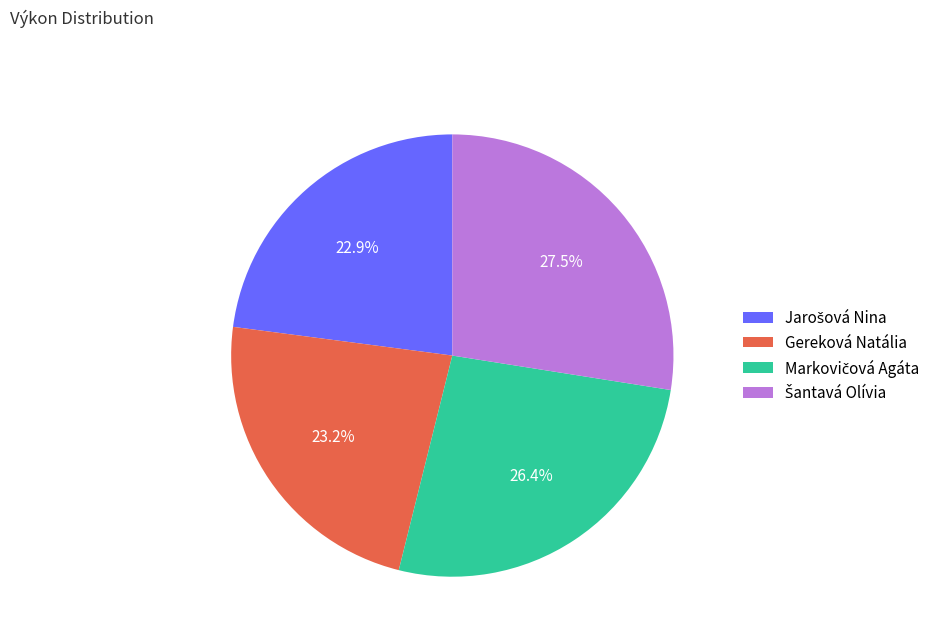

Is there a majority slice in this chart?

No